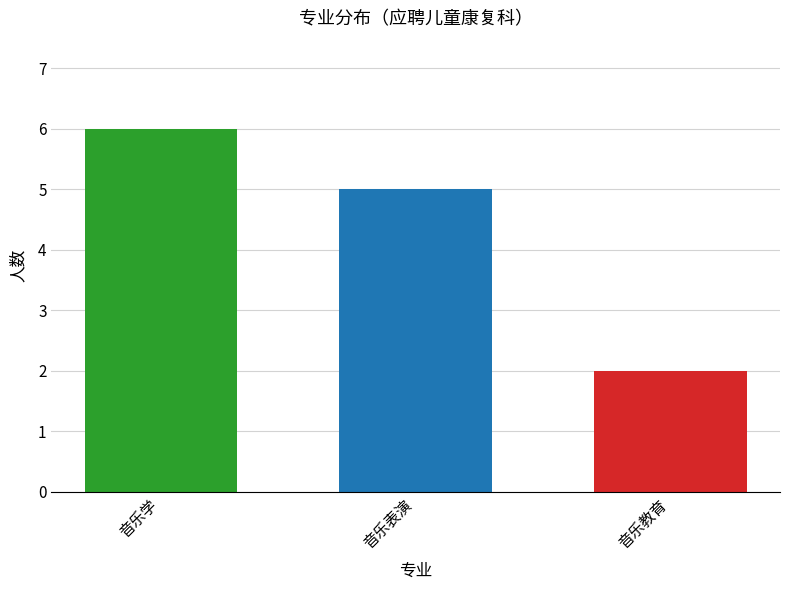

Count the values in the range 2 to 6.

3